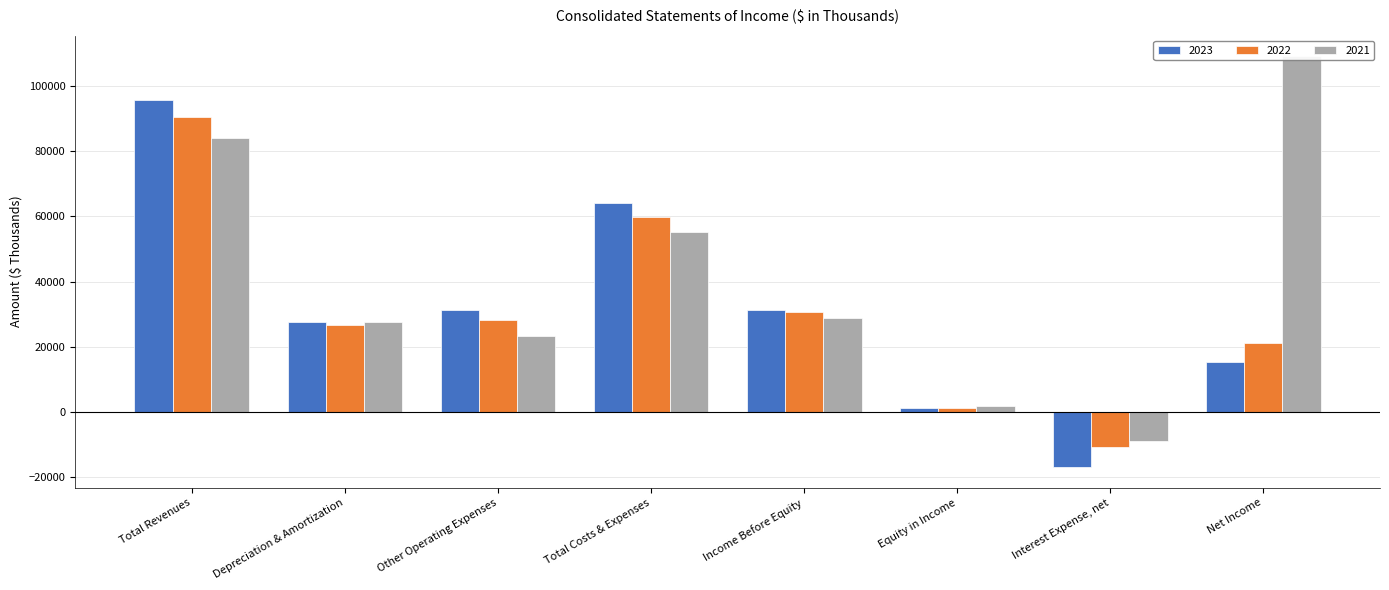

Reading left to right, extract all data points from this chart.

2023: Total Revenues=95575	Depreciation & Amortization=27733	Other Operating Expenses=31170	Total Costs & Expenses=64226	Income Before Equity=31349	Equity in Income=1207	Interest Expense, net=-16924	Net Income=15400
2022: Total Revenues=90625	Depreciation & Amortization=26557	Other Operating Expenses=28305	Total Costs & Expenses=59959	Income Before Equity=30666	Equity in Income=1191	Interest Expense, net=-10755	Net Income=21102
2021: Total Revenues=84190	Depreciation & Amortization=27478	Other Operating Expenses=23441	Total Costs & Expenses=55325	Income Before Equity=28865	Equity in Income=1796	Interest Expense, net=-8809	Net Income=109166